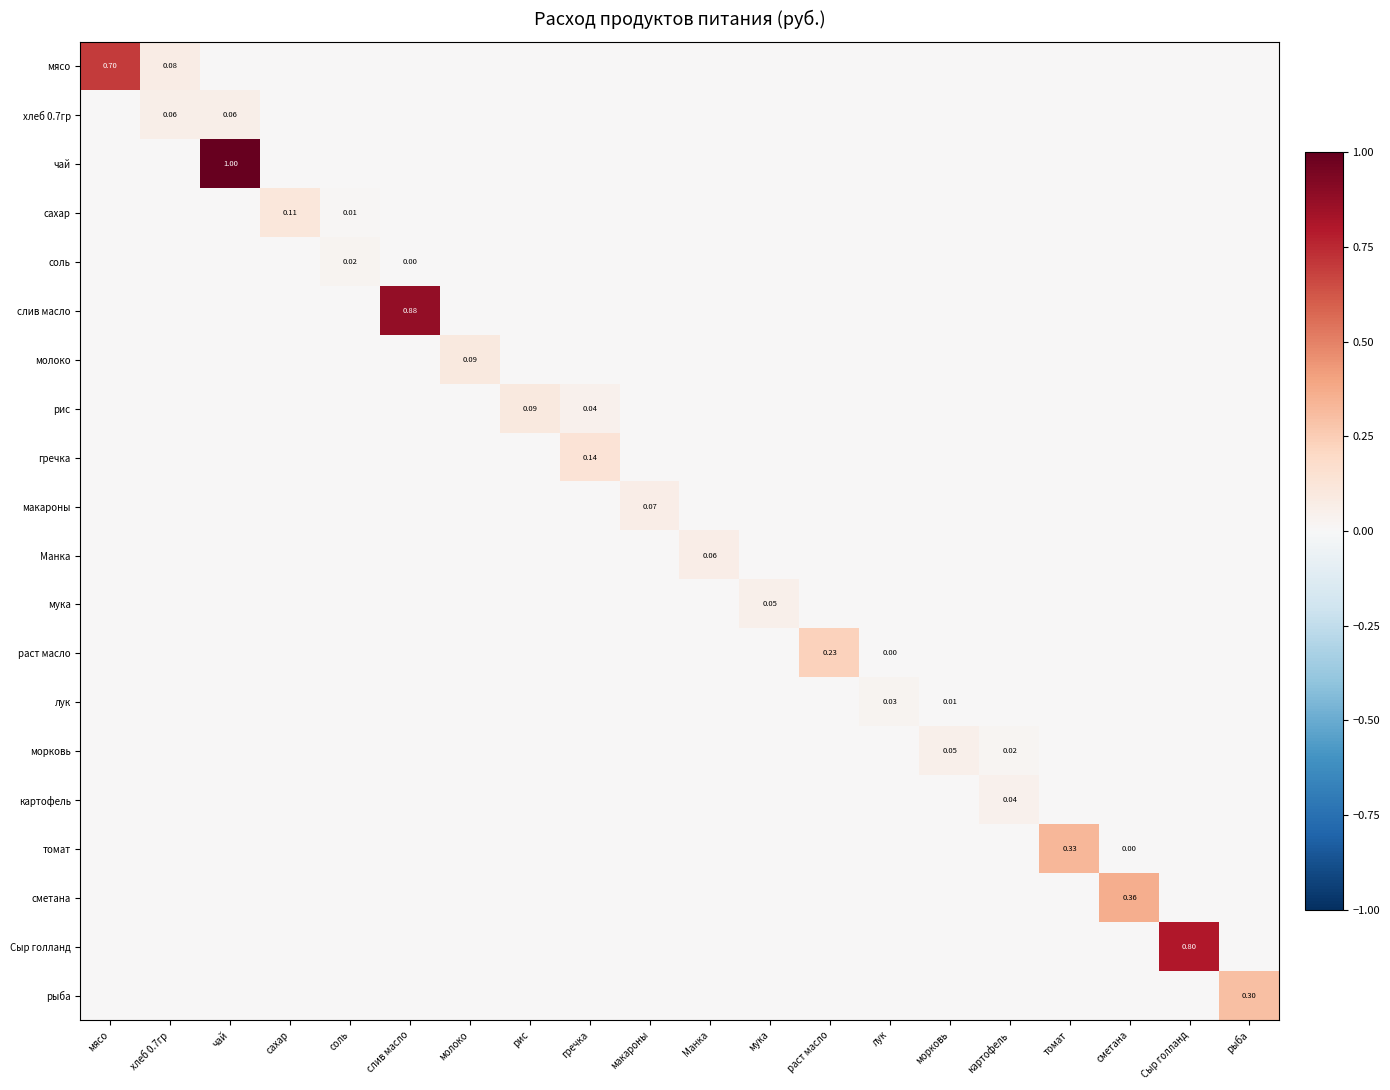

List the series in order of their peak value, highest first.

чай, слив масло, Сыр голланд, мясо, сметана, томат, рыба, раст масло, гречка, сахар, молоко, рис, макароны, Манка, хлеб 0.7гр, морковь, мука, картофель, лук, соль